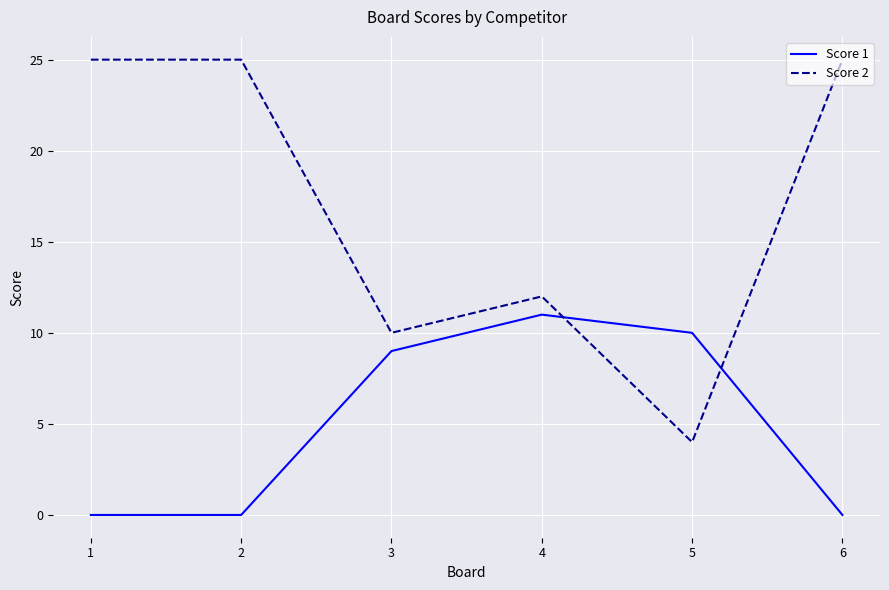

How many interior local valleys does the Score 2 series have?

2